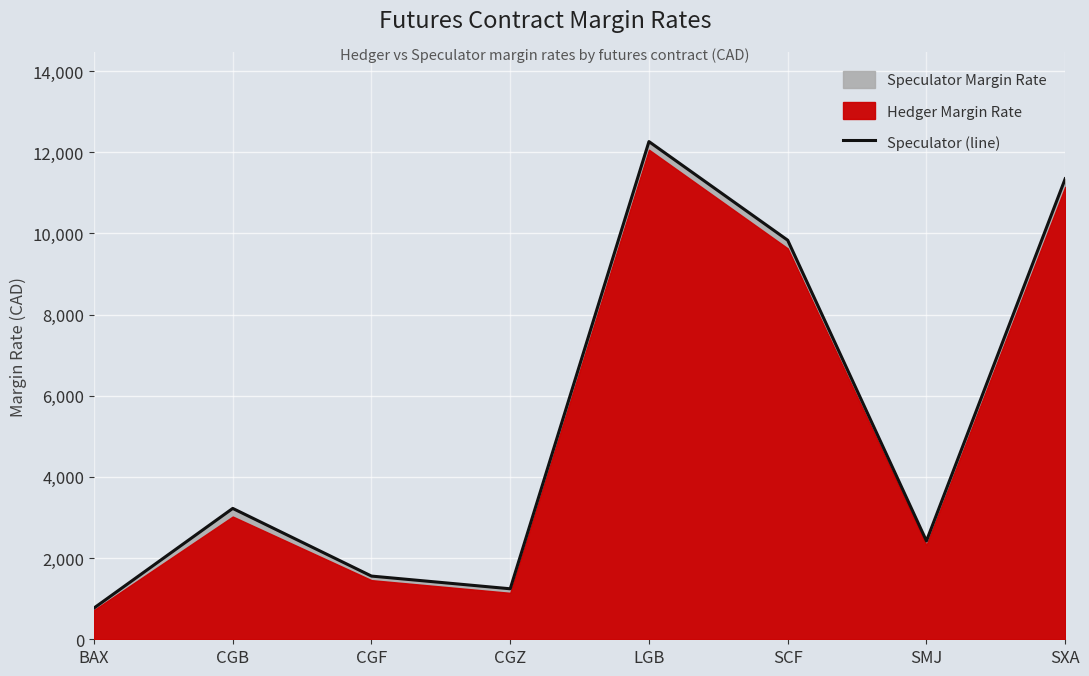

At which category does the data reach its first local valley?

CGZ